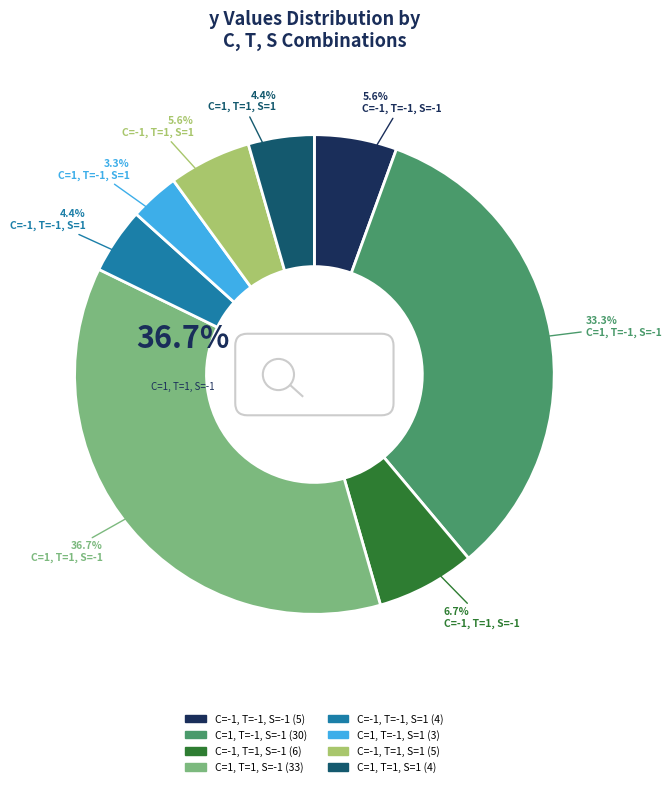

Approximately how many times larger is the value at C=1, T=1, S=1 compared to C=-1, T=-1, S=1?

1.0